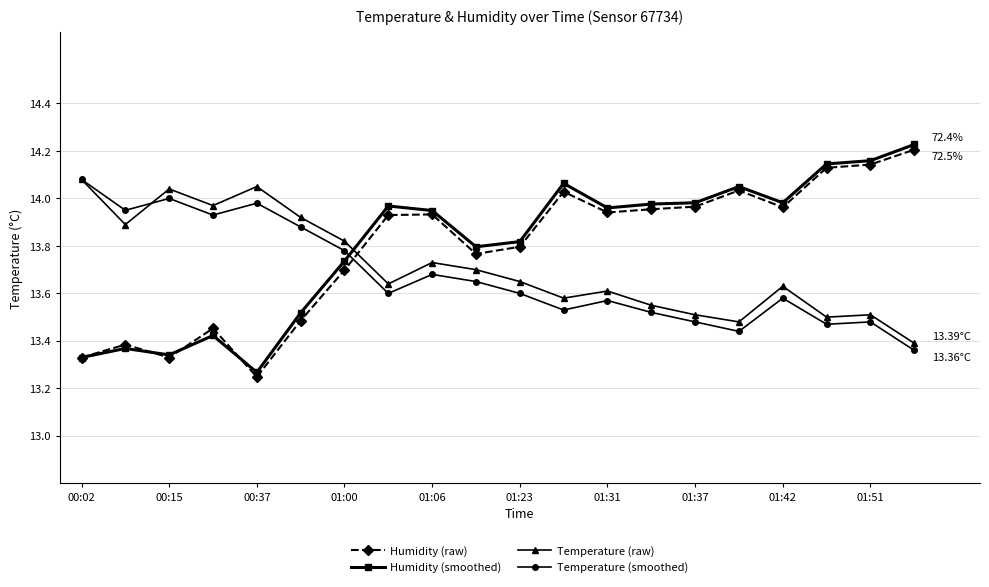

True or false: Humidity (raw) has more than 2 points higher than both neighbors.

True